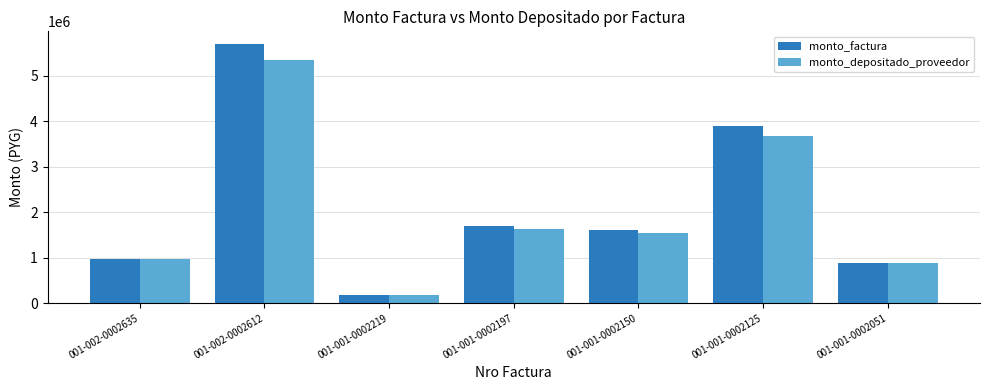

What is the difference between the highest and lowest values at 001-001-0002051?

4046